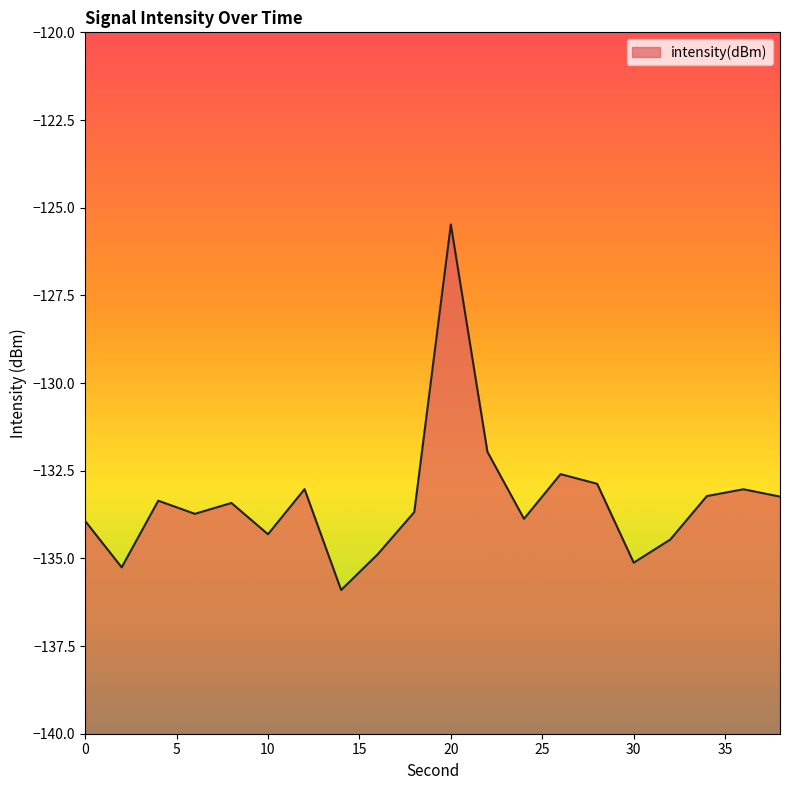

How many interior local peaks (higher than both neighbors) does the data have?

6